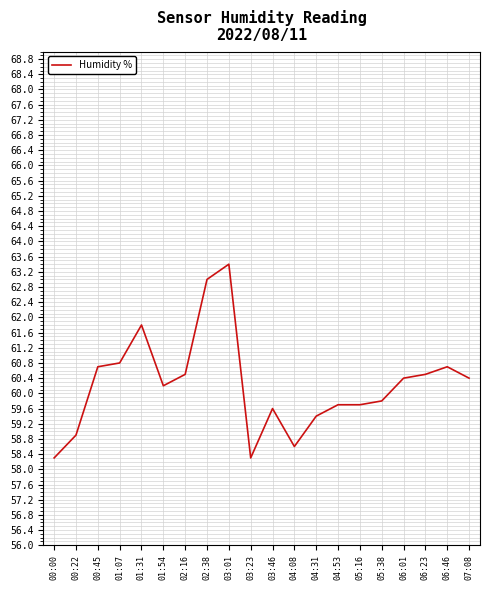

What is the difference between the maximum and minimum values?

5.1